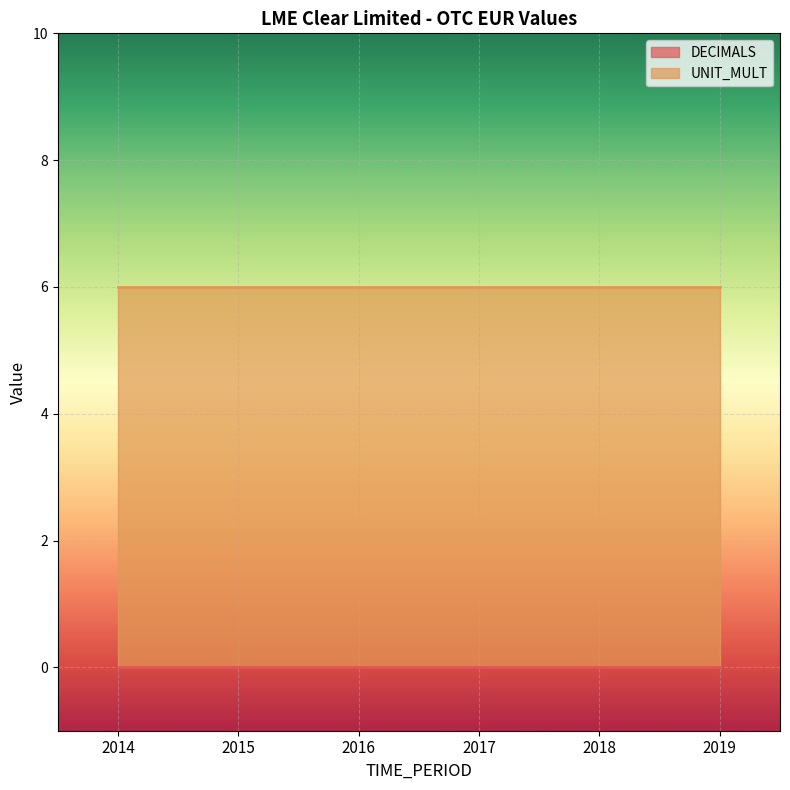

What is the value of the UNIT_MULT point at the 5th from the left?

6